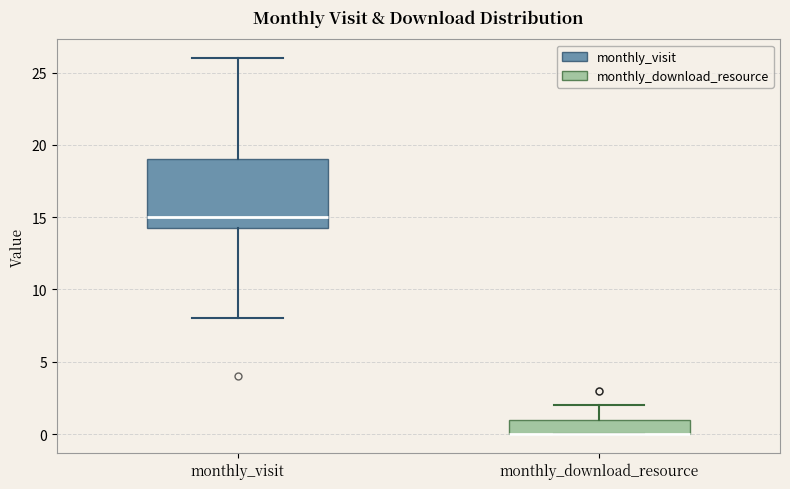

Where does the median line of the box for monthly_visit sit on the y-axis? The values are not printed on the chart, so give them approximately, as read against the axis.

15.0